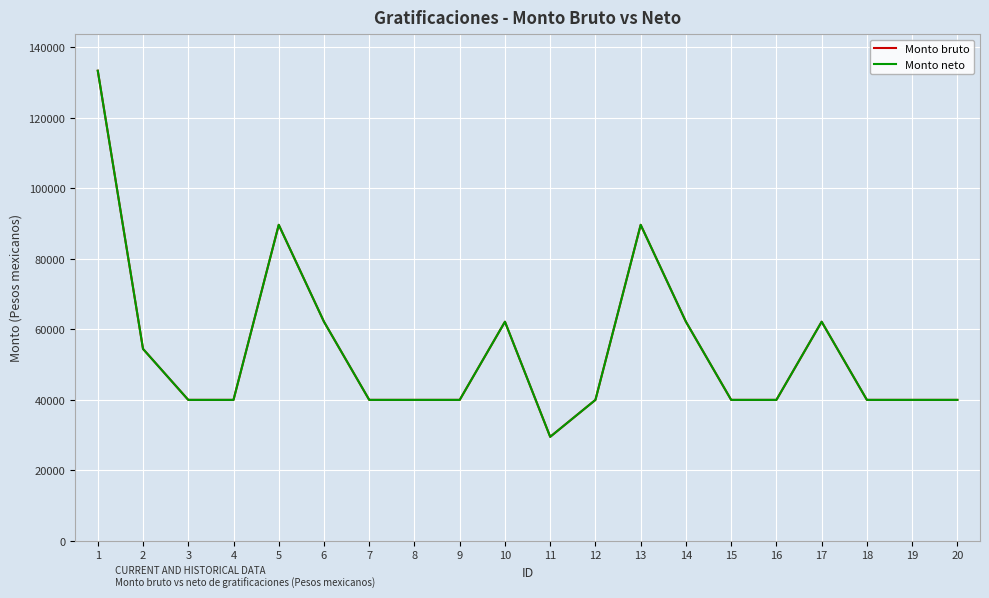

What is the sum of all Monto neto values?

1084074.7